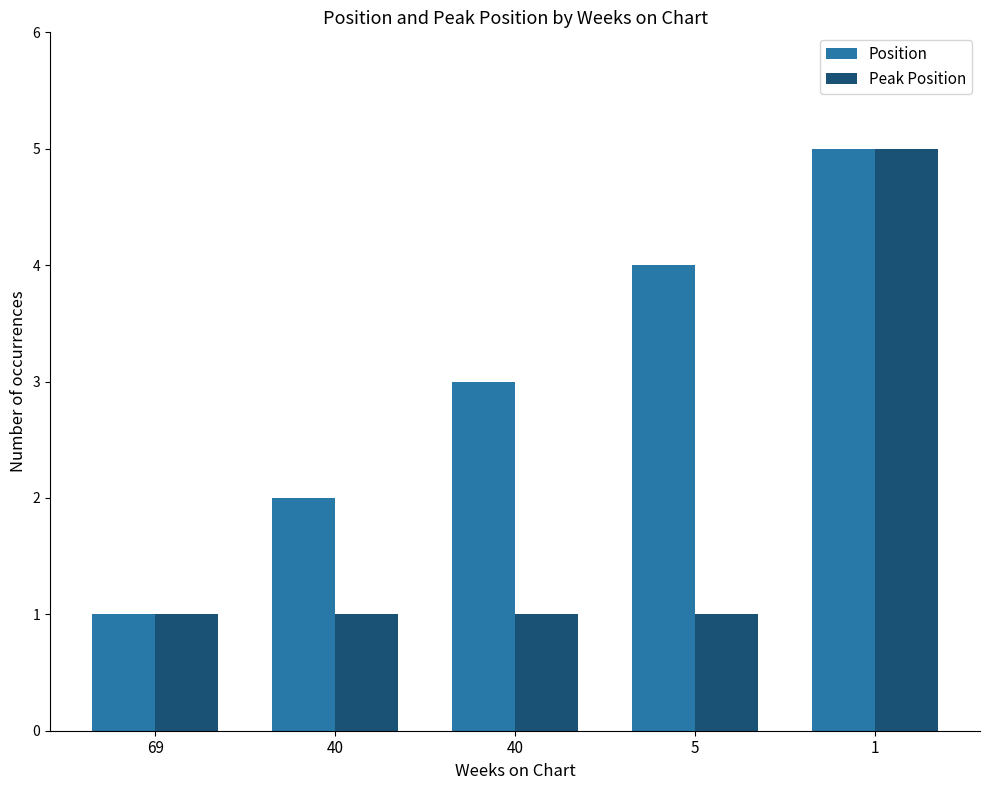

At how many categories does at least one series exceed 2?

3